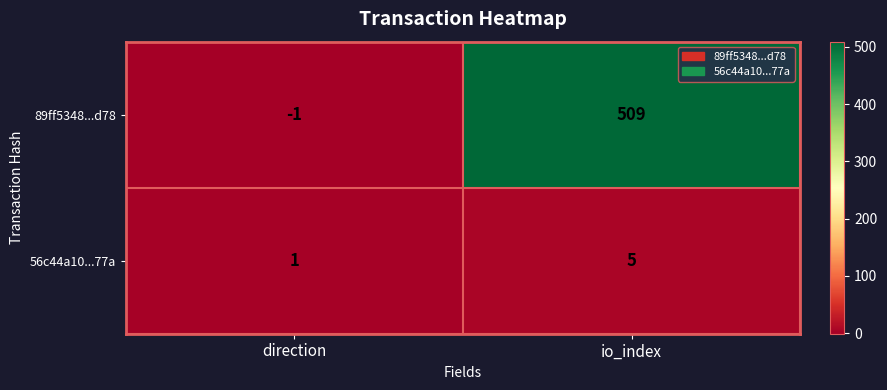

What is the maximum value shown in the chart?

509